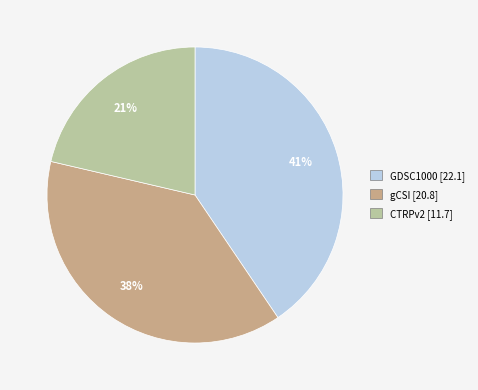

Is it true that gCSI is 52% of the pie?

False